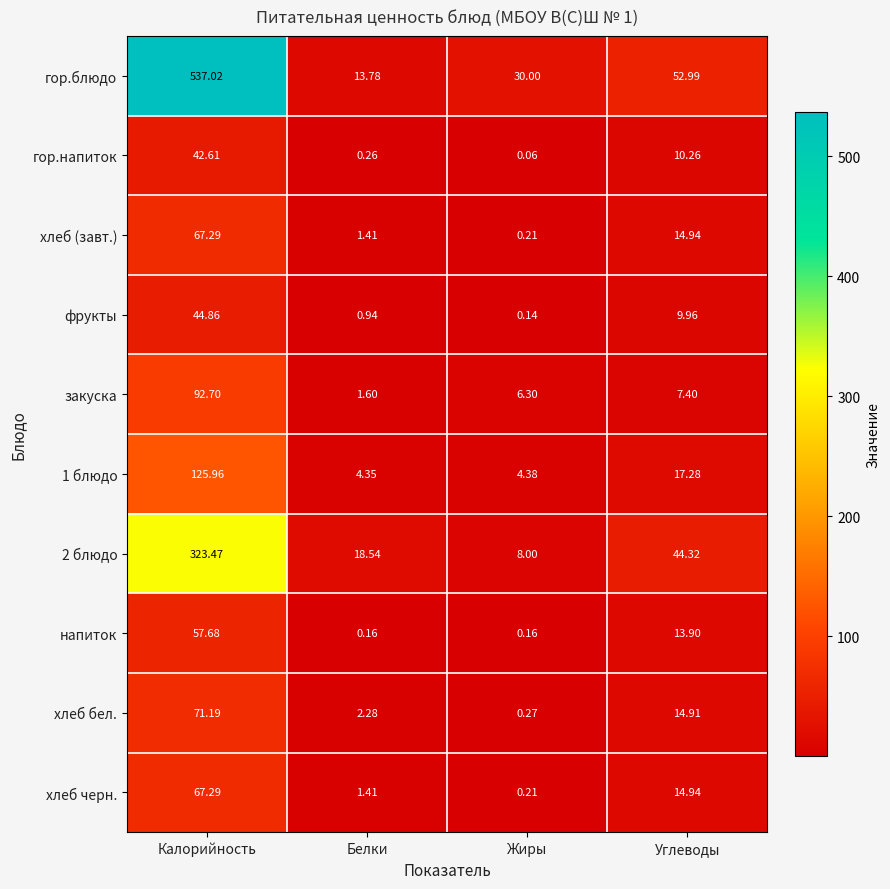

At which label is хлеб (завт.) closest to 33?

Углеводы